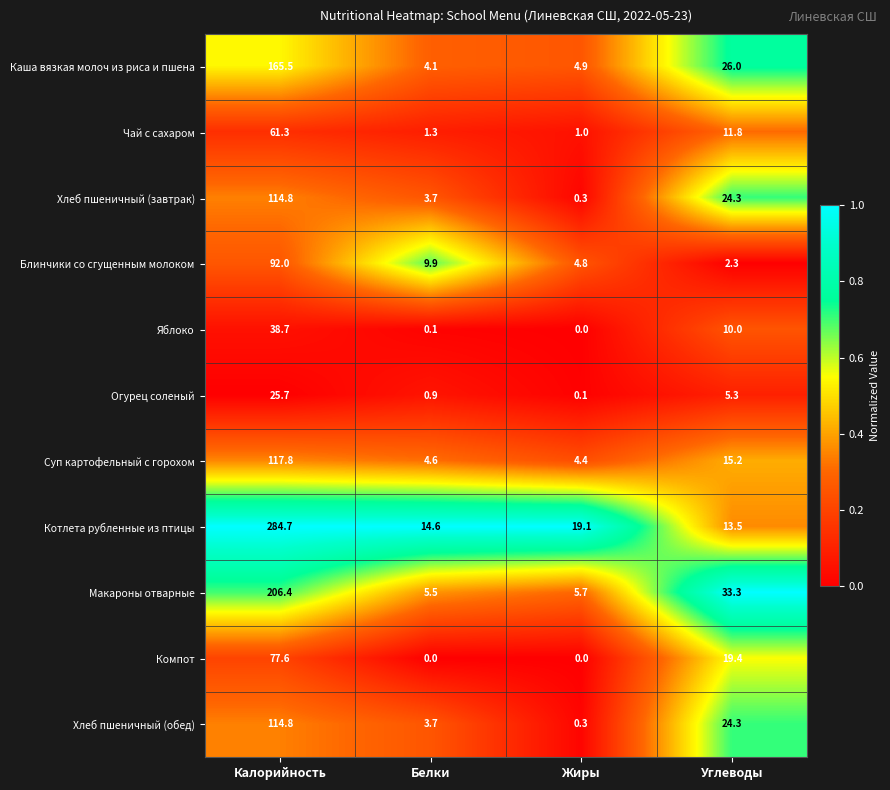

True or false: Каша вязкая молоч из риса и пшена has a value of 46.1 at Углеводы.

False